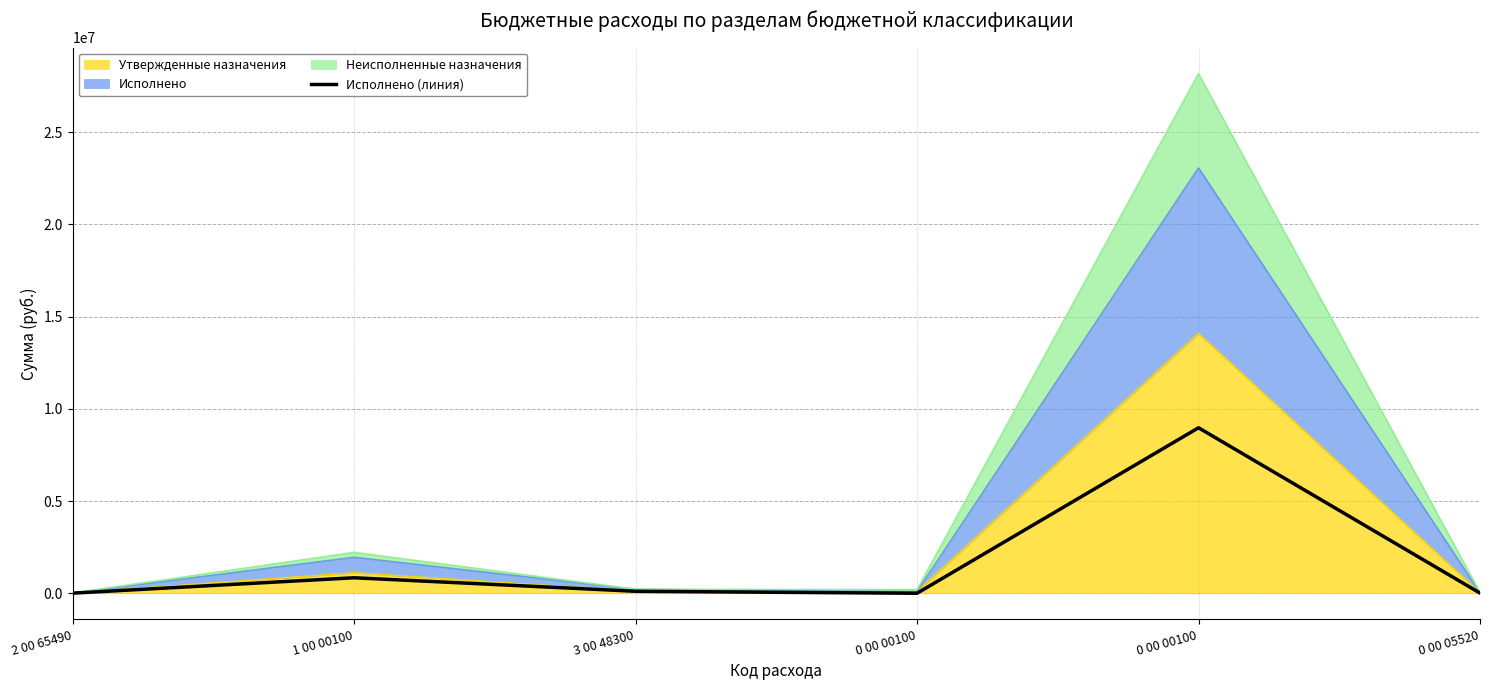

Where is the first local minimum?

0 00 00100